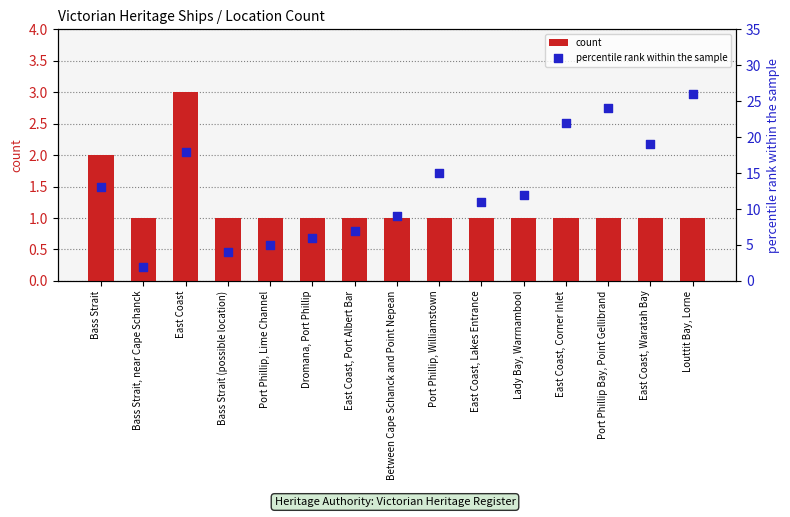

At which category is the sum across all series the highest?

Louttit Bay, Lorne